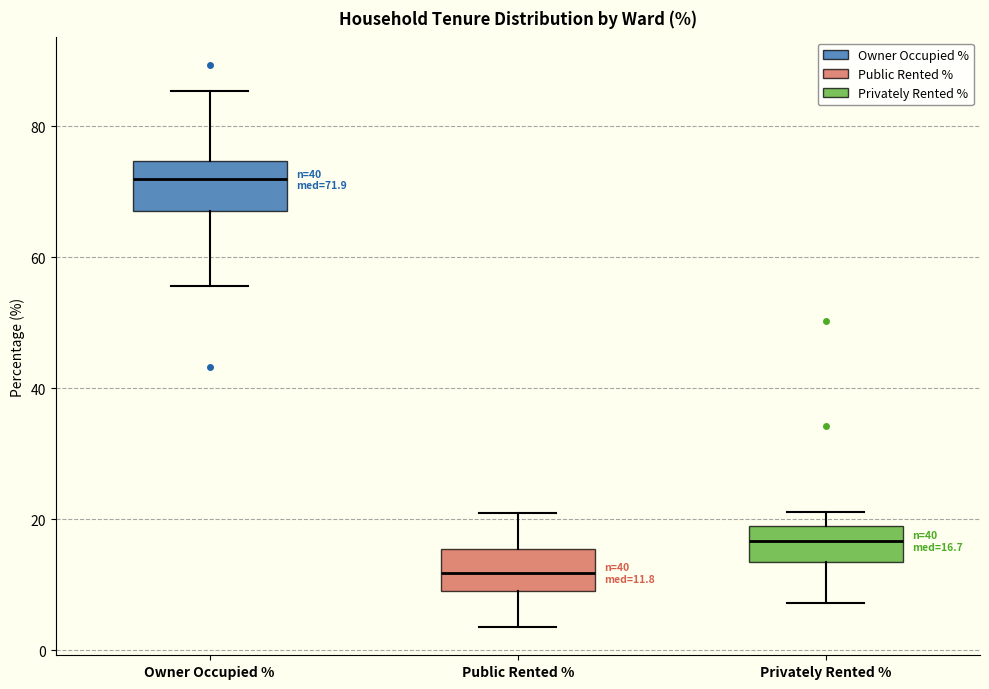

Which box's median line is the lowest?

Public Rented %